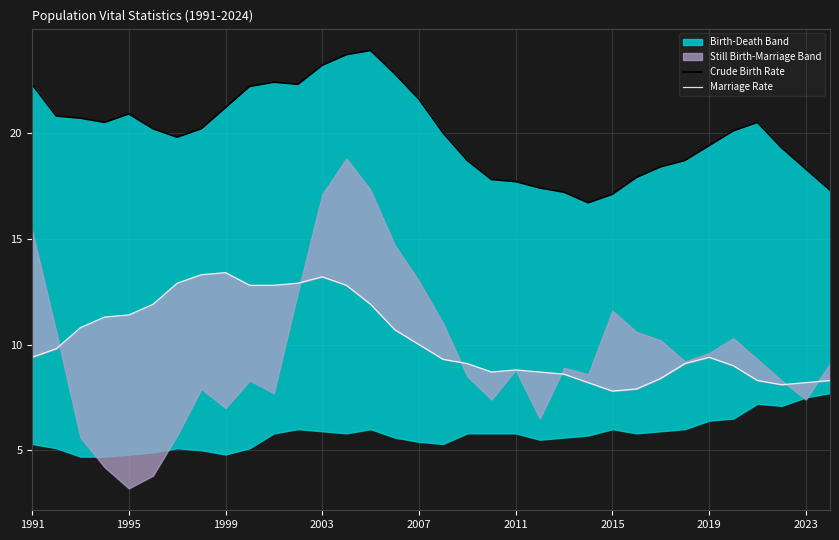

What is the value of the Crude Birth Rate point at the 11th from the left?

22.4